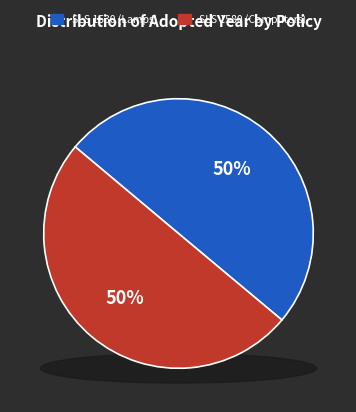

Between SLS 1530: 2016 Minimum energy performance (Lamps) and SLS 1580 Minimum energy performance (Computers), which is larger?

SLS 1580 Minimum energy performance (Computers)